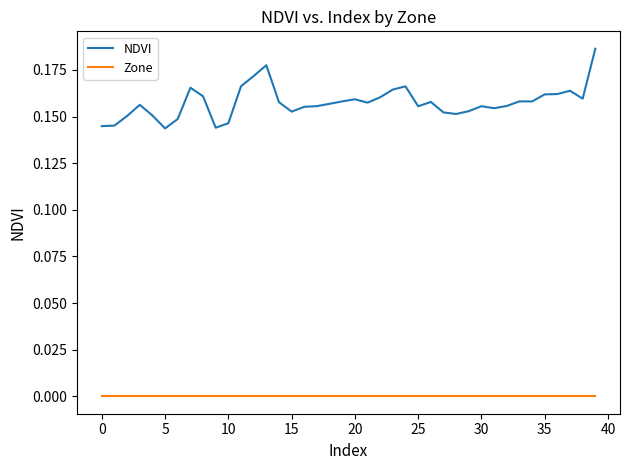

List the series in order of their peak value, lowest first.

Zone, NDVI